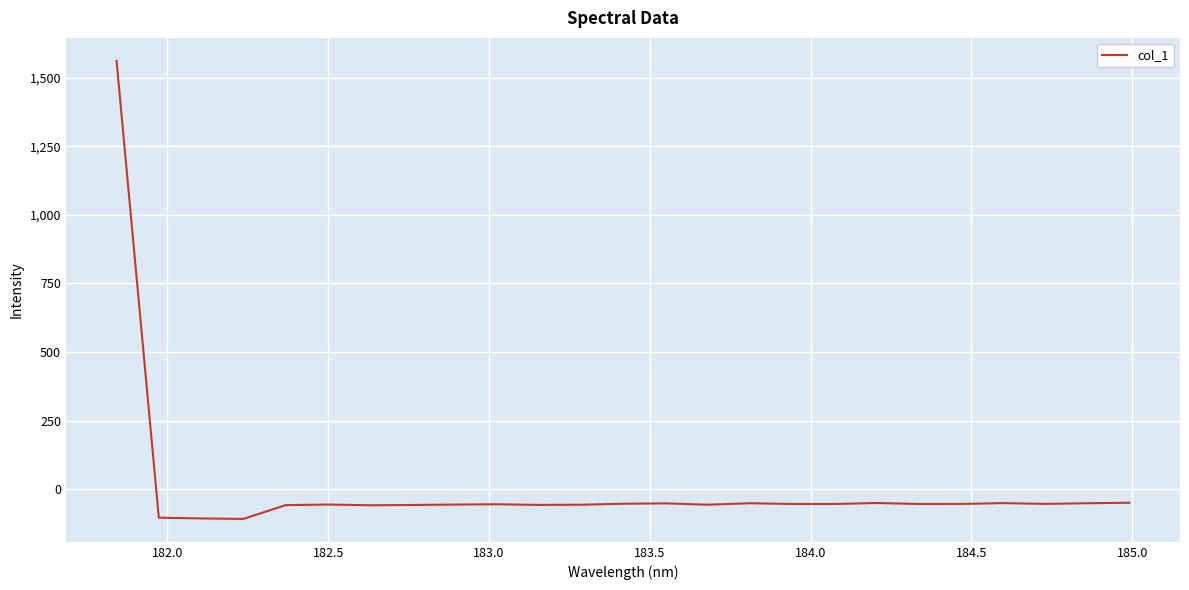

What is the smallest value displayed?

-108.3